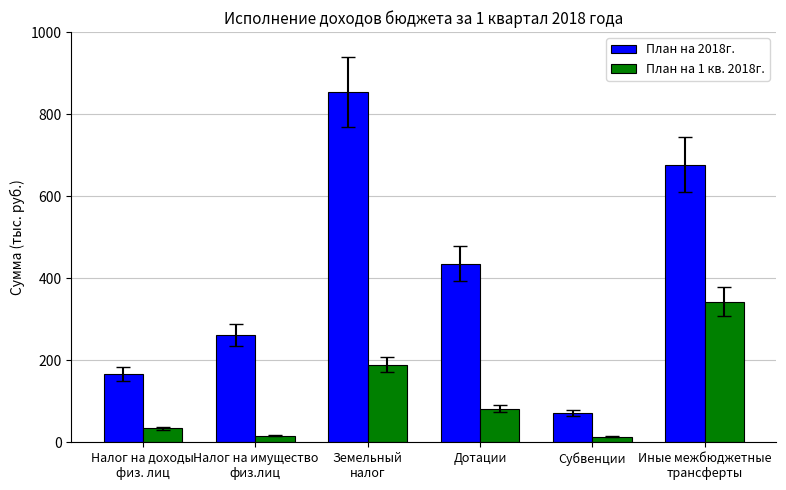

Does the chart contain any negative values?

No